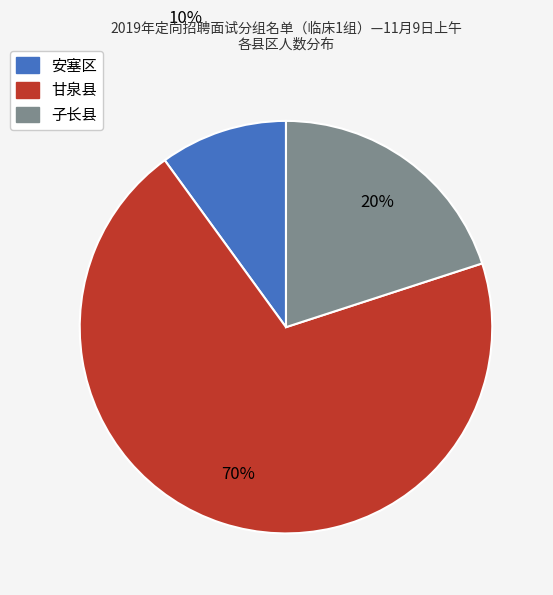

Is there any slice that represents more than half of the pie?

Yes